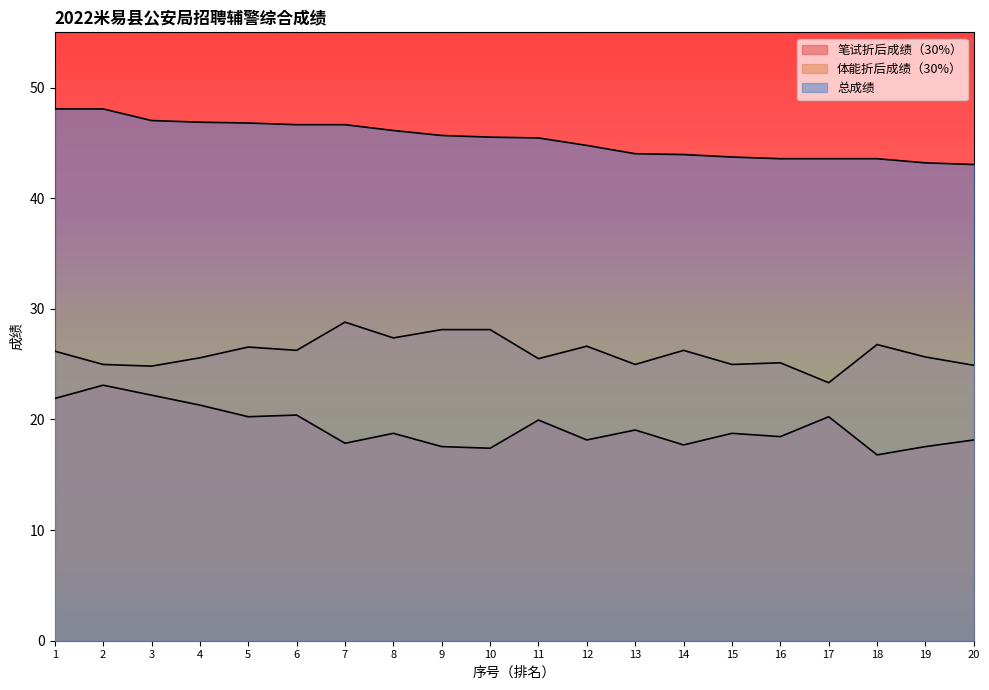

Reading right to left, list all the values displayed in this chart.

笔试折后成绩（30%）: 20=18.1	19=17.6	18=16.8	17=20.2	16=18.4	15=18.8	14=17.7	13=19.1	12=18.1	11=19.9	10=17.4	9=17.6	8=18.8	7=17.9	6=20.4	5=20.2	4=21.3	3=22.2	2=23.1	1=21.9
体能折后成绩（30%）: 20=24.9	19=25.6	18=26.8	17=23.3	16=25.1	15=25.0	14=26.2	13=25.0	12=26.6	11=25.5	10=28.1	9=28.1	8=27.4	7=28.8	6=26.2	5=26.6	4=25.6	3=24.8	2=25.0	1=26.2
总成绩: 20=43.0	19=43.2	18=43.6	17=43.6	16=43.6	15=43.7	14=44.0	13=44.0	12=44.8	11=45.5	10=45.5	9=45.7	8=46.1	7=46.6	6=46.6	5=46.8	4=46.9	3=47.0	2=48.1	1=48.1